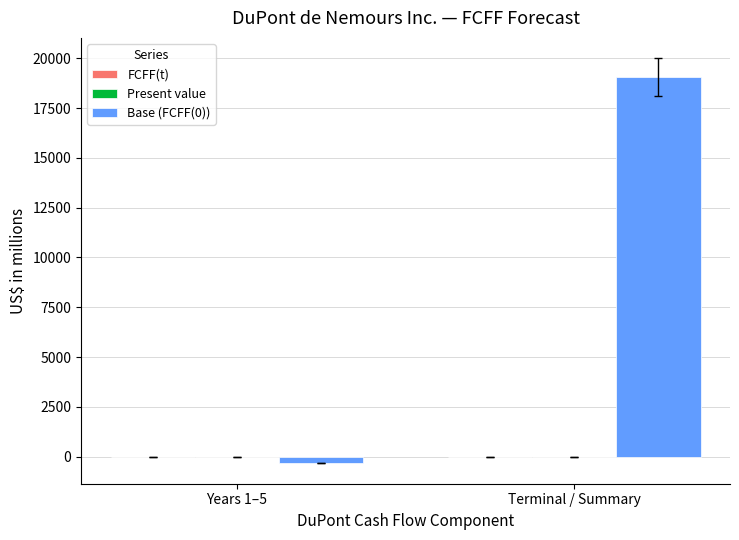

Between Years 1–5 and Terminal / Summary, which is larger?

Terminal / Summary